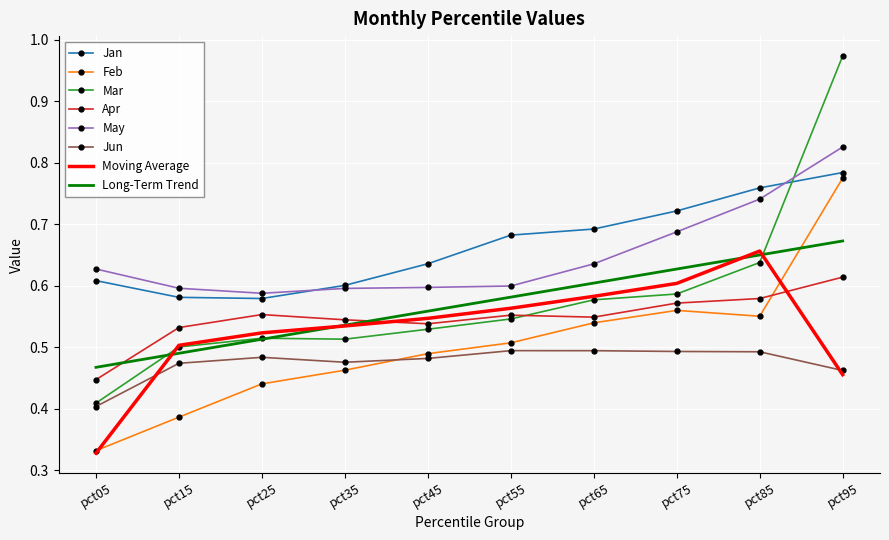

Where is the first local maximum for Feb?

pct75